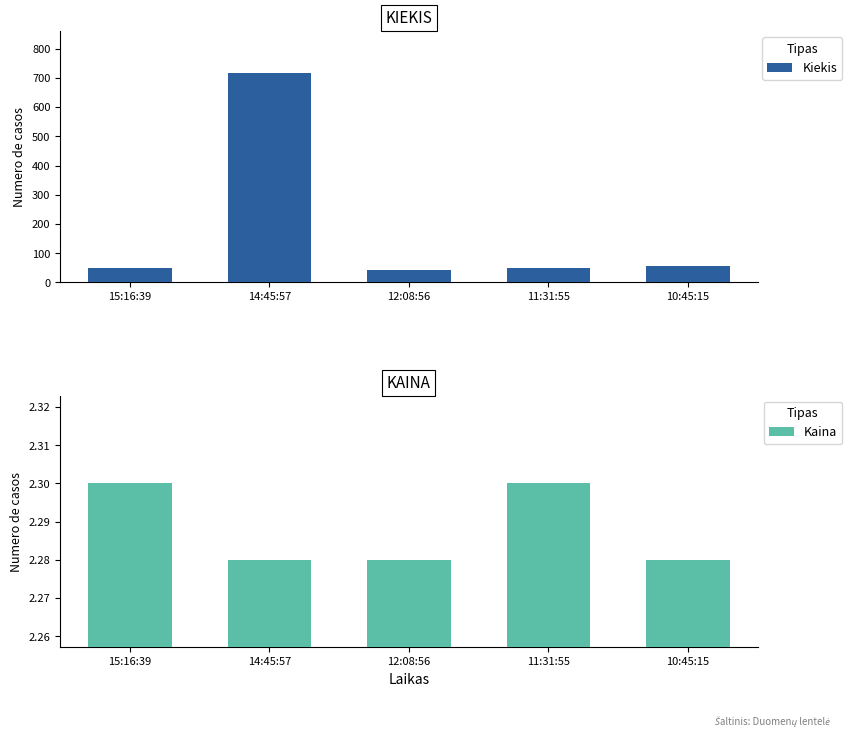

What is the label of the 5th bar from the right?

15:16:39